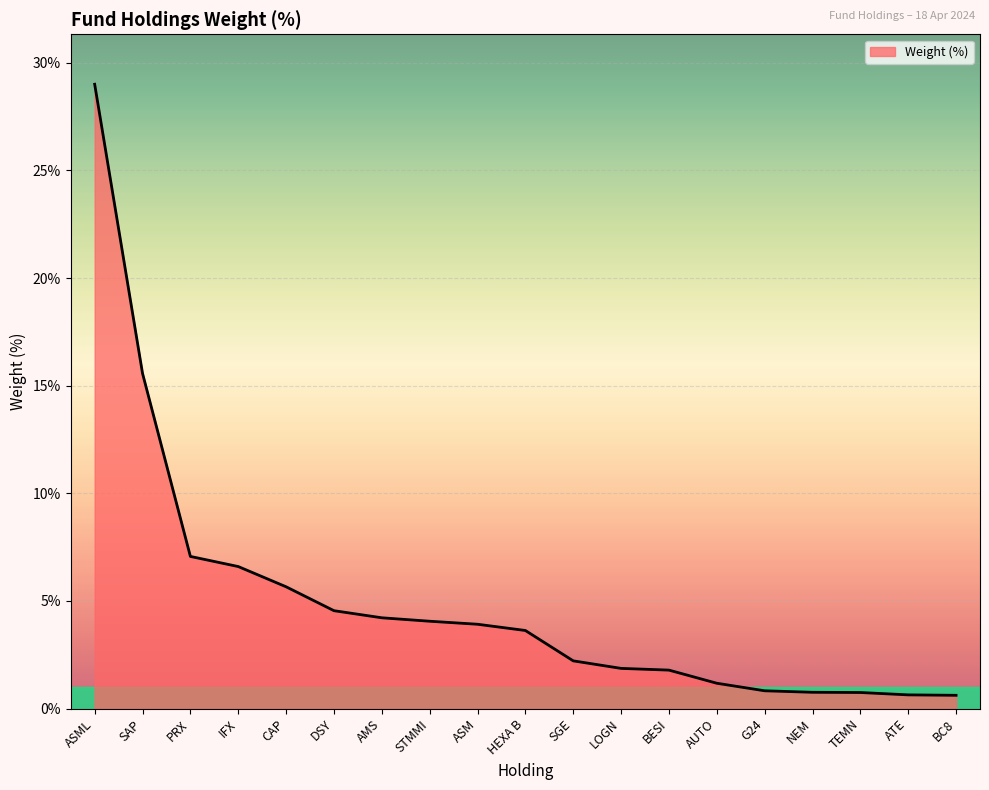

Does the chart display data point markers on the line(s)?

No